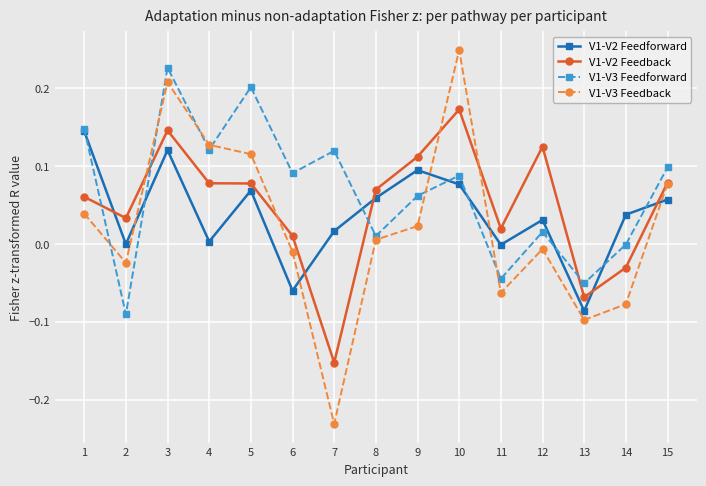

Which series ends up on top after the final intersection of V1-V3 Feedforward and V1-V2 Feedforward?

V1-V3 Feedforward